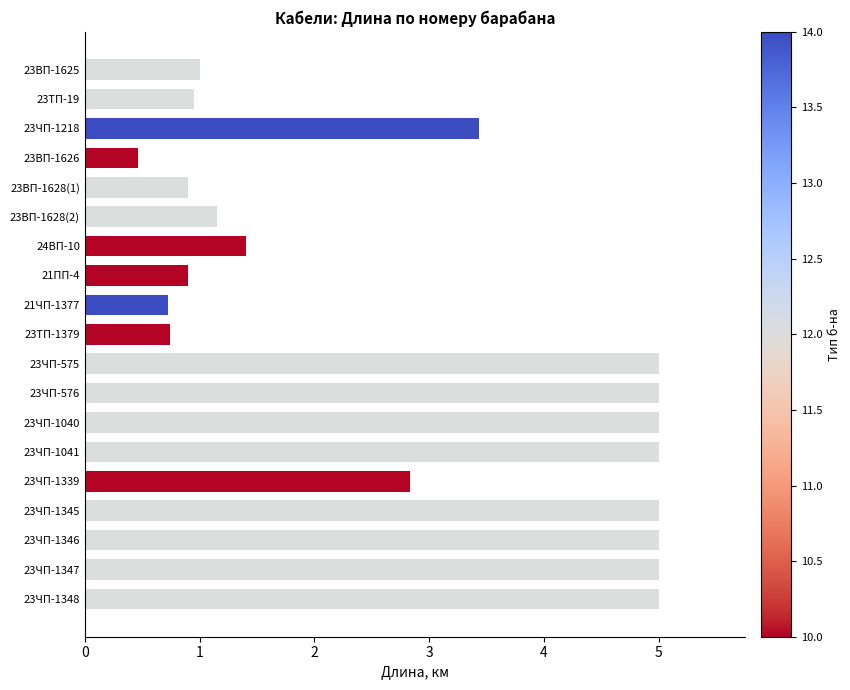

What is the value of the 14th bar from the top?

5.0